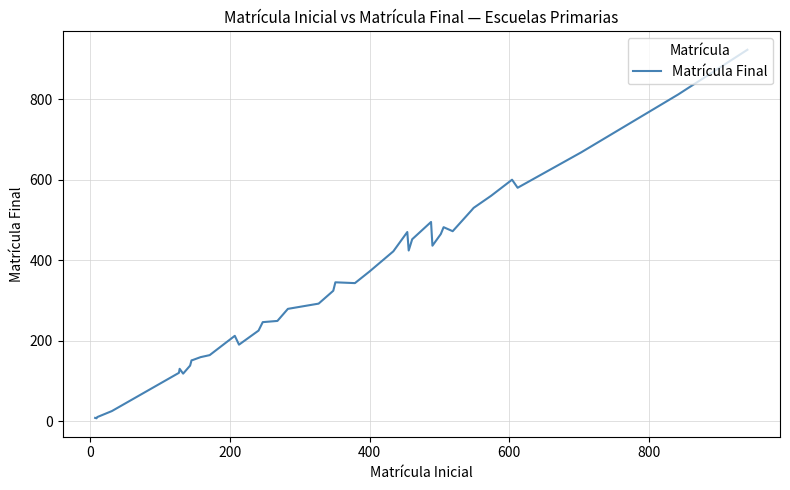

What is the difference between the maximum and minimum values?

916